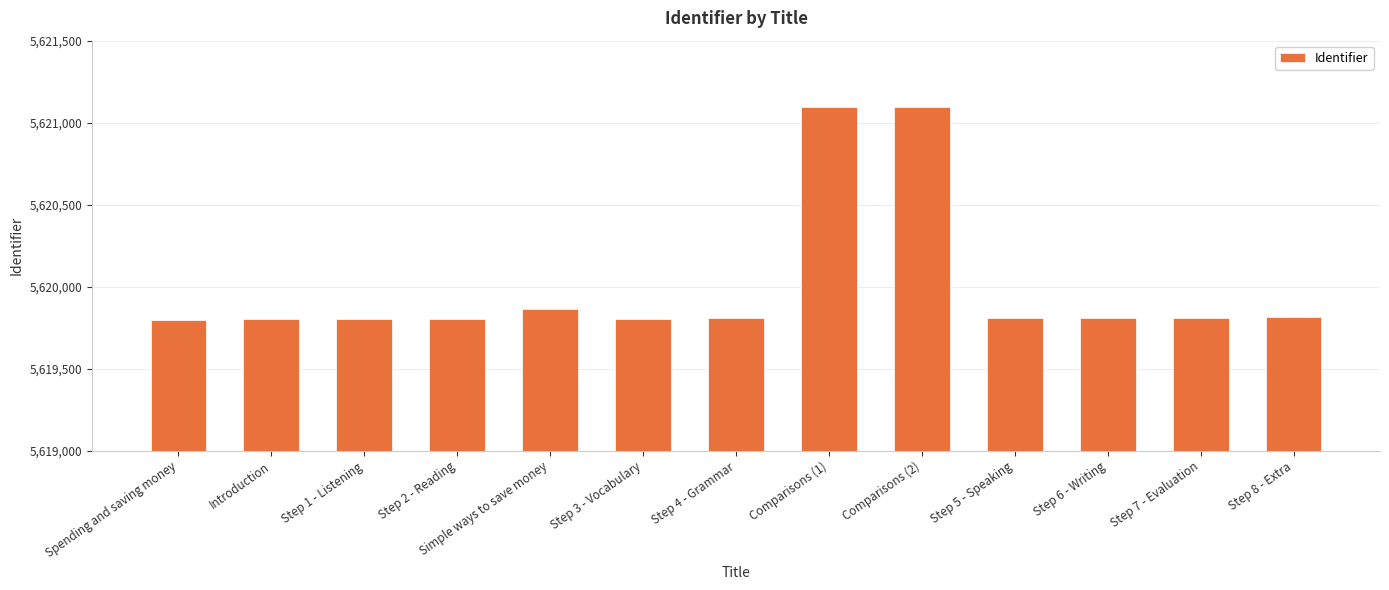

What is the average value?

5620009